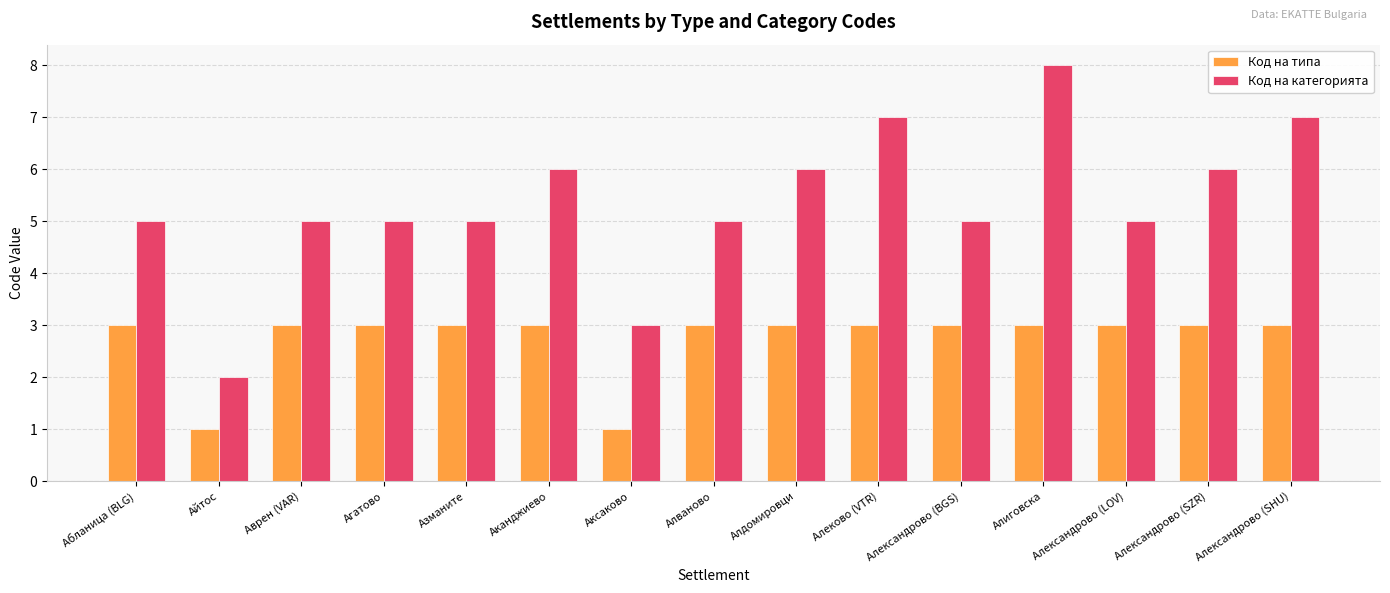

What is the total value across all series at Азманите?

8